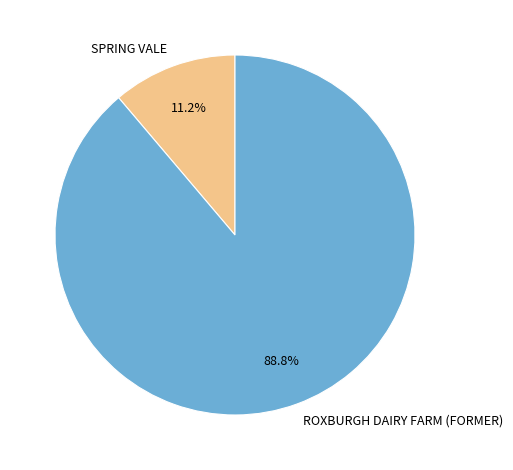

Rank the categories by value from lowest to highest.

SPRING VALE, ROXBURGH DAIRY FARM (FORMER)